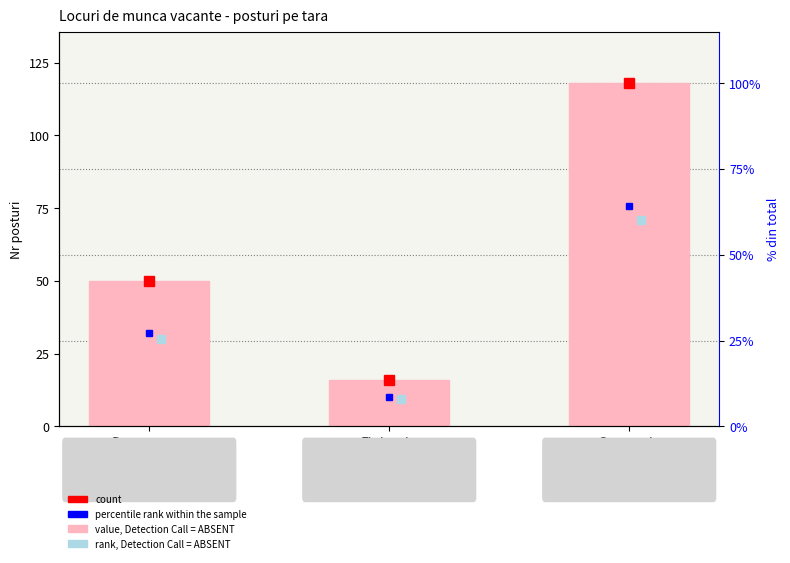

What is the label of the 1st bar from the left?

Danemarca